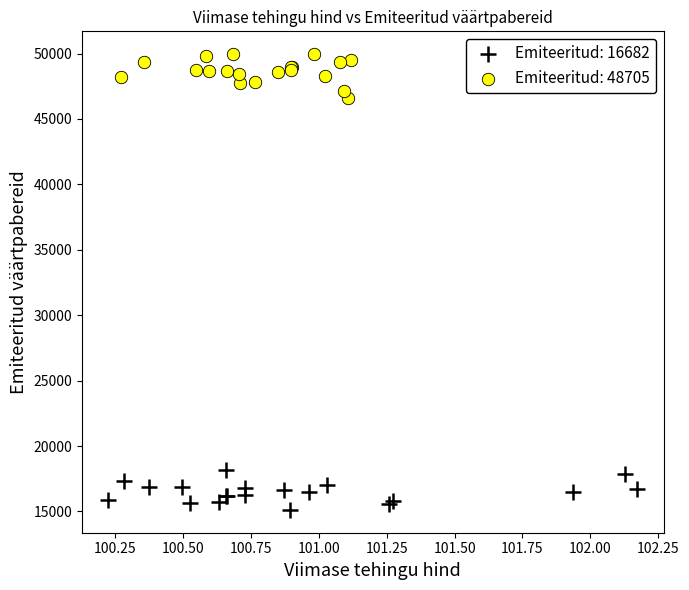

Which series contains the highest Y value?

Emiteeritud: 48705